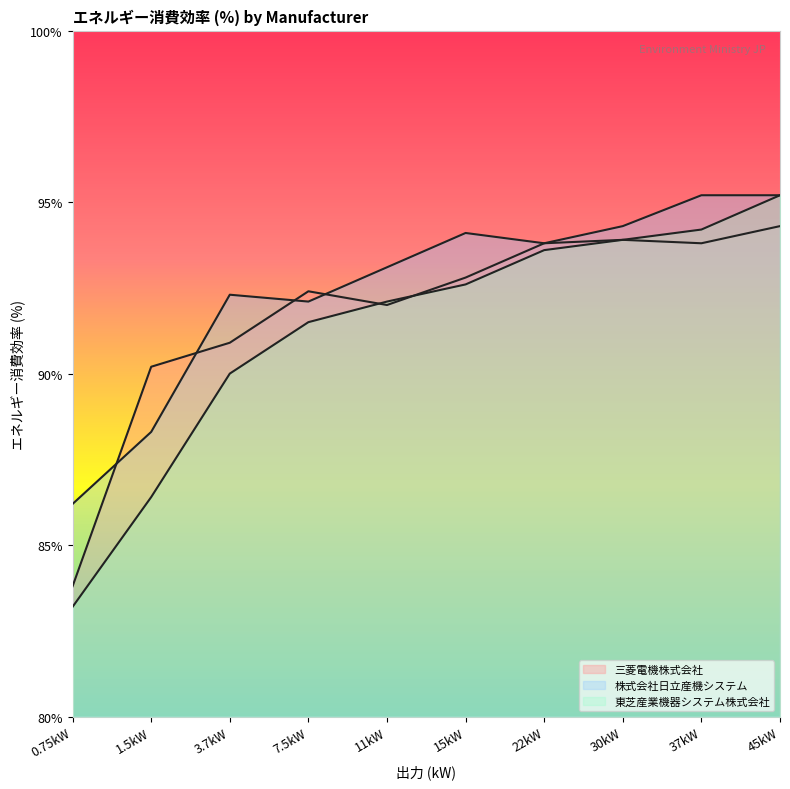

What is the label of the 5th point from the left?

11kW